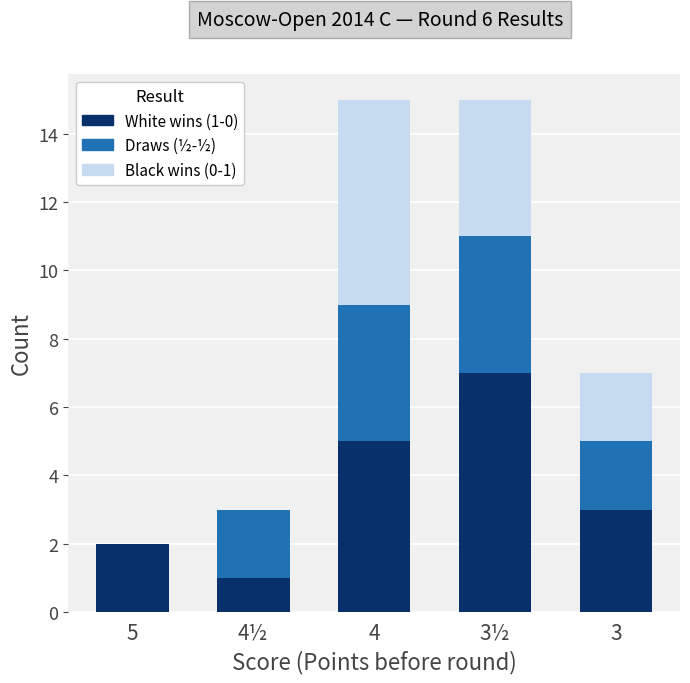

Which category has the highest value in the White wins (1-0) series?

3½